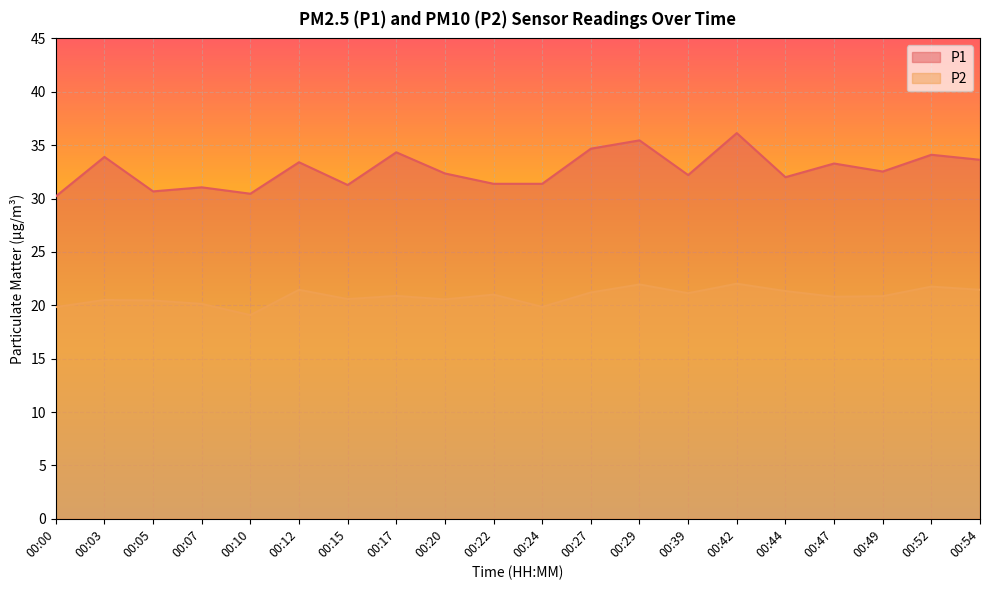

True or false: P2 and P1 cross at least once.

False